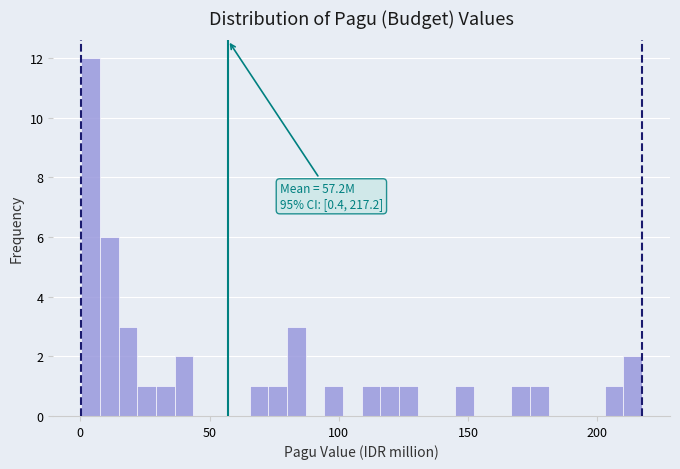

Around what value on the x-axis is the tallest bar? Give the approximate position of its centre, as read against the axis.

5